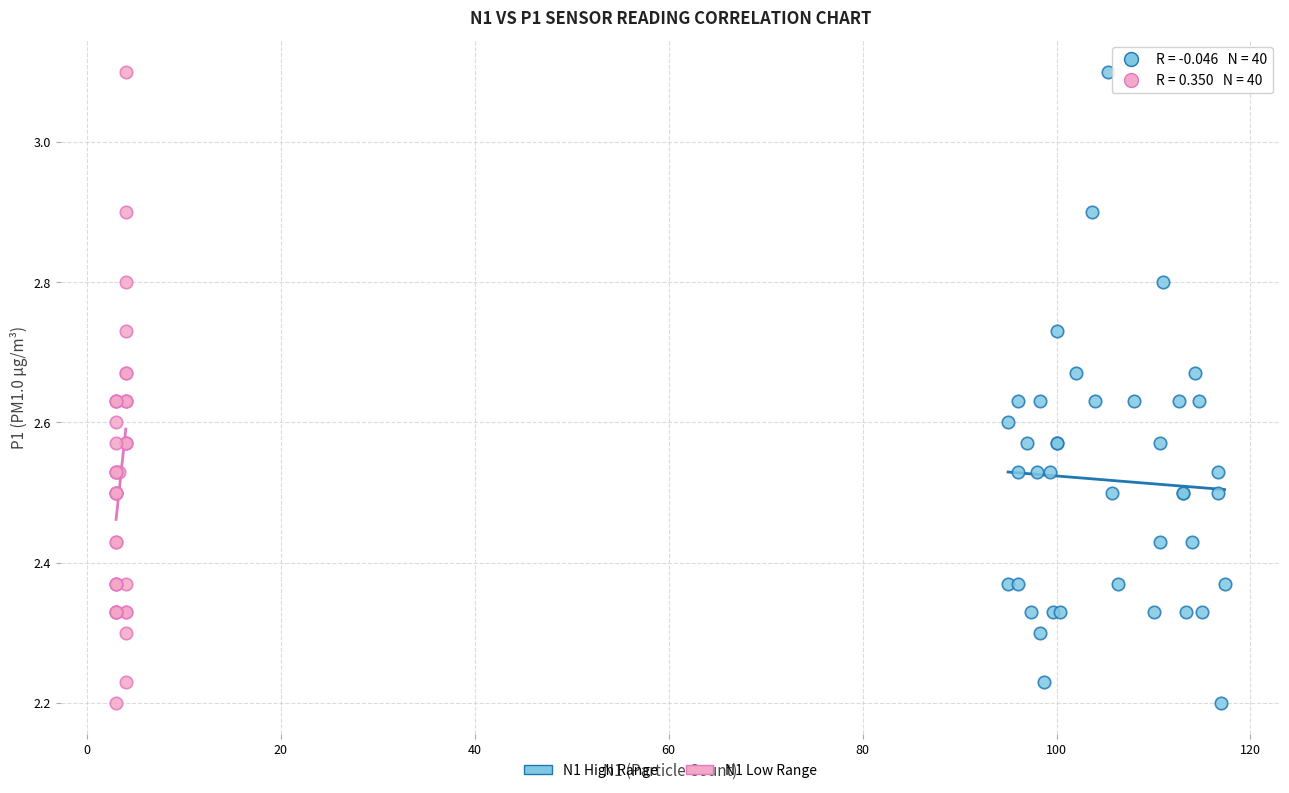

What are all the series names shown in the legend?

N1 High Range, N1 Low Range